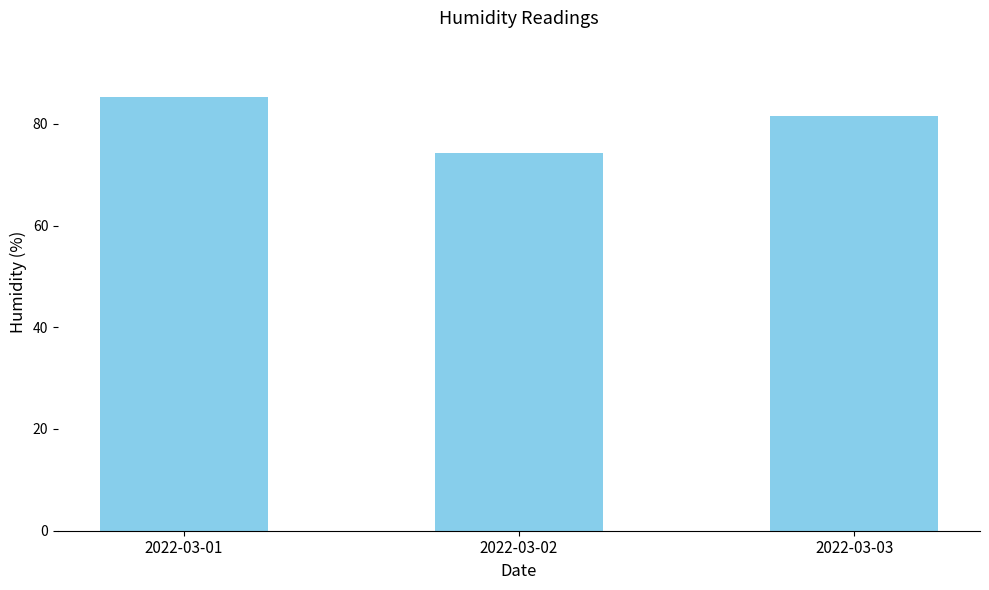

Which category has the highest value across all series?

2022-03-01